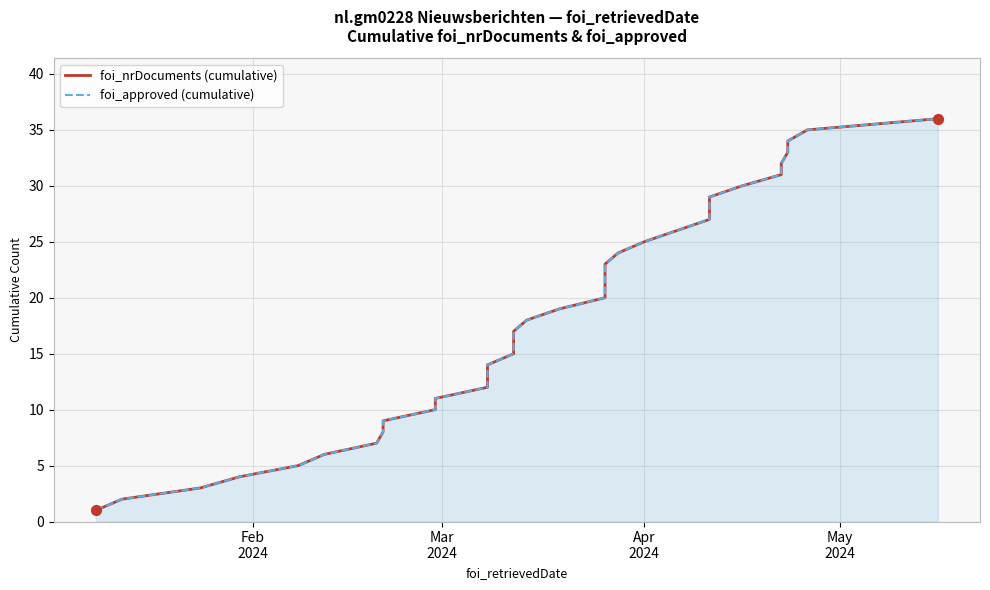

At how many categories does at least one series exceed 34?

2